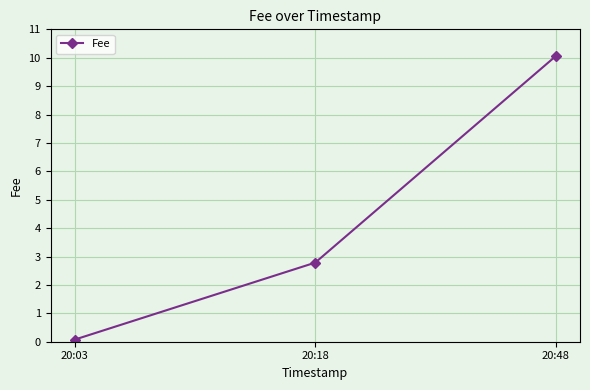

Which has a higher value, 20:48 or 20:18?

20:48